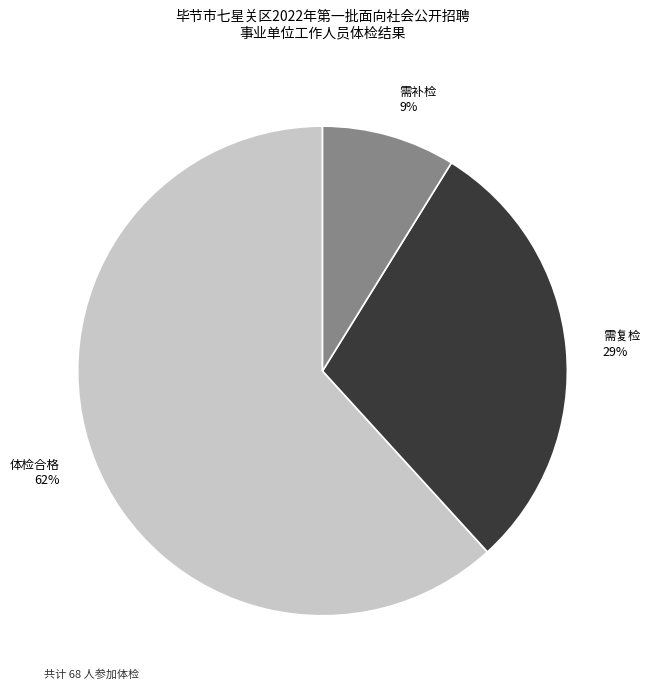

What is the ratio of the value at 需复检 to the value at 体检合格?

0.5